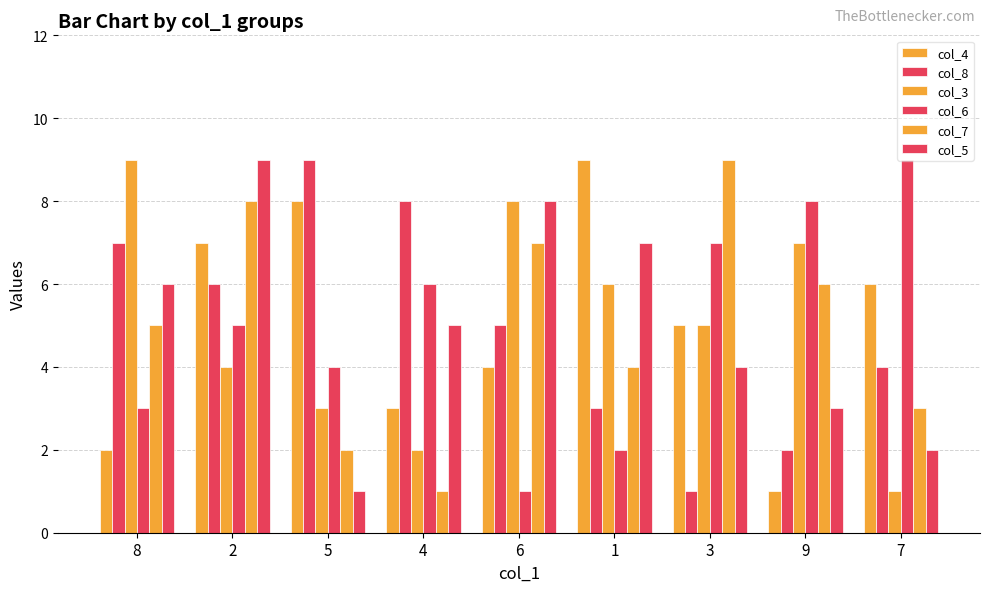

Which category has the highest value in the col_8 series?

5